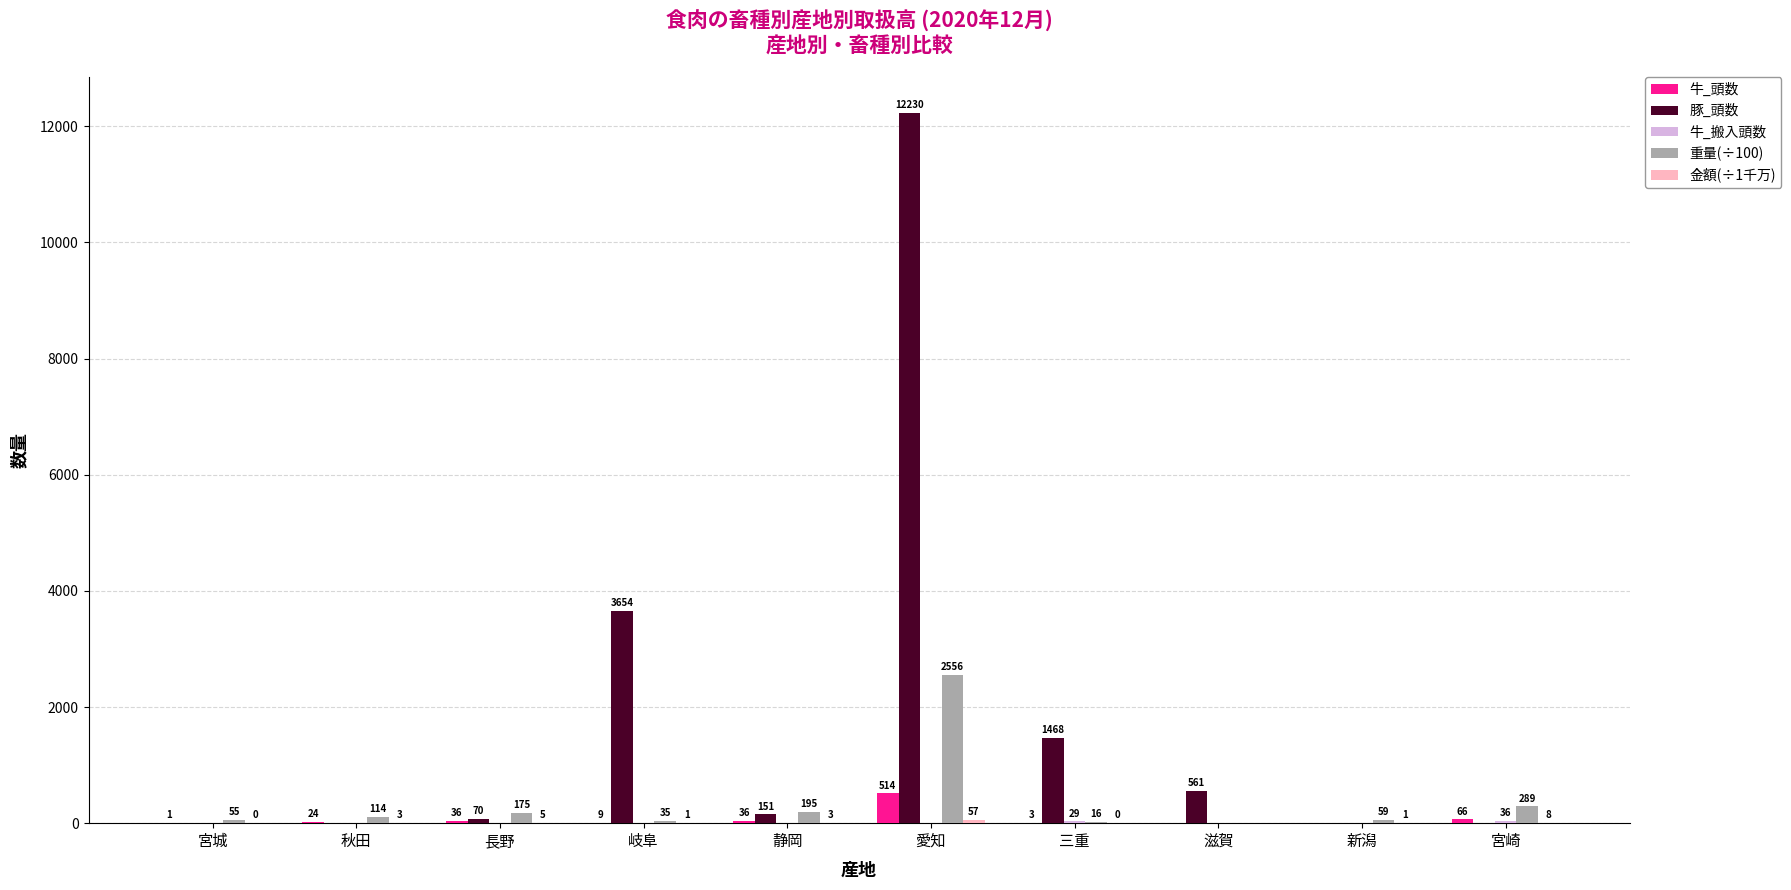

What is the total value across all series at 滋賀?

561.0